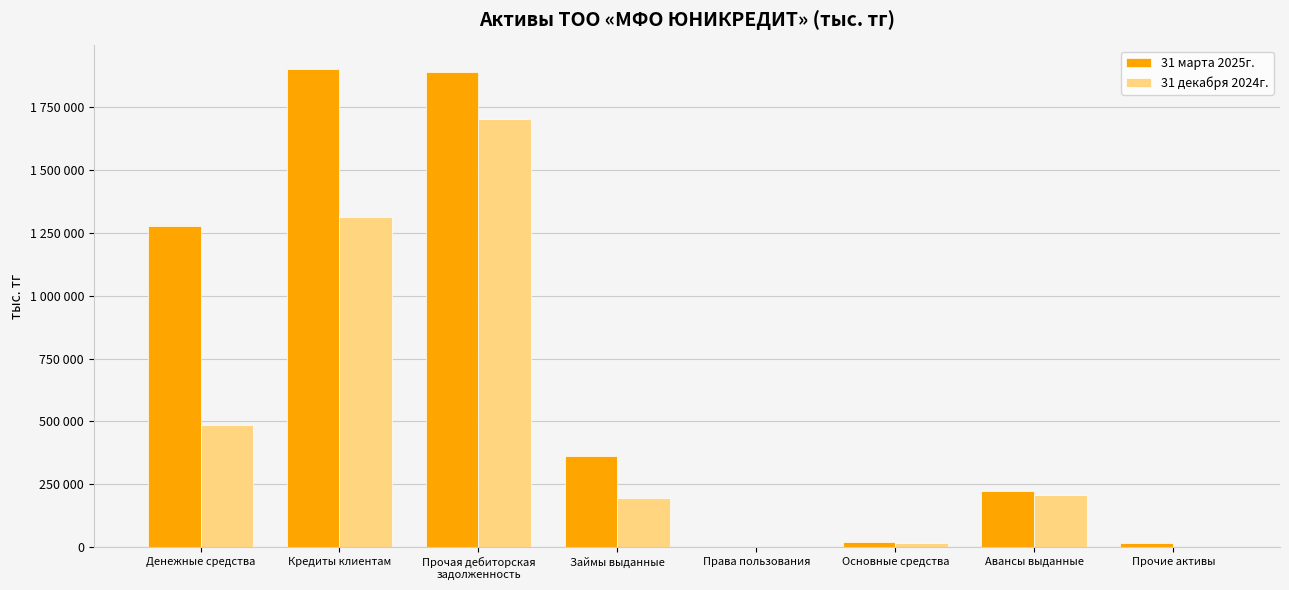

Rank the series at Денежные средства from lowest to highest value.

31 декабря 2024г., 31 марта 2025г.